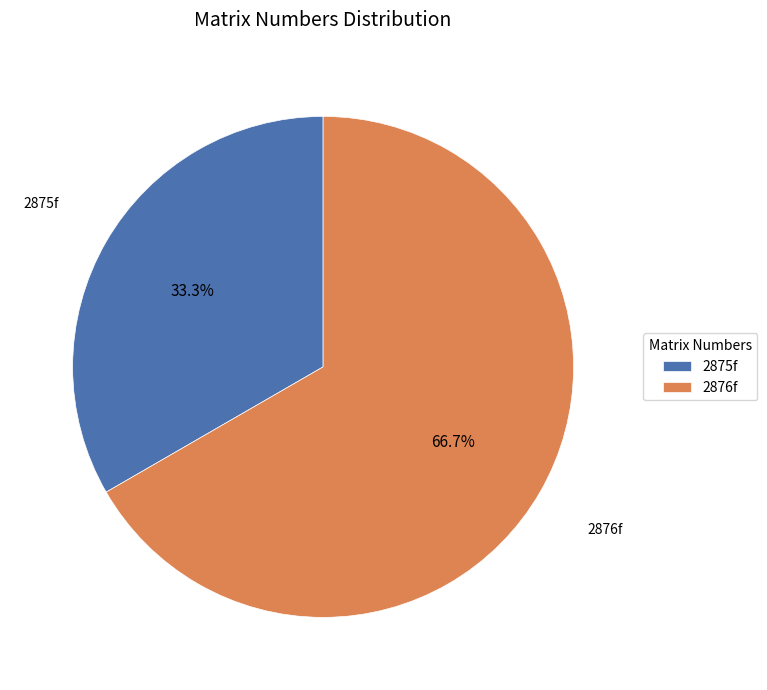

To the nearest percent, what percentage of the pie is 2876f?

67%